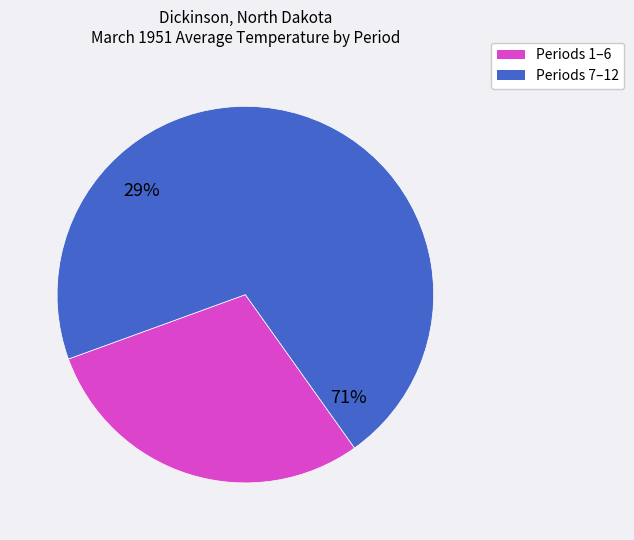

Does Period 4 represent more than half of the total?

No